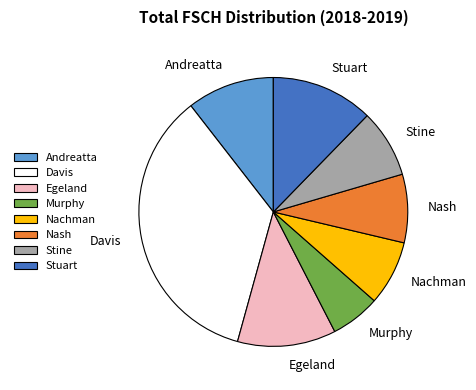

Combined, do Stuart and Murphy account for over 50%?

No